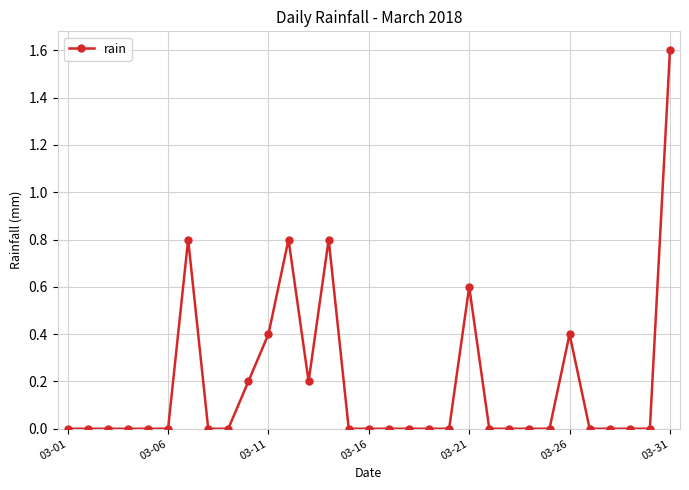

What is the difference between the maximum and minimum values?

1.6